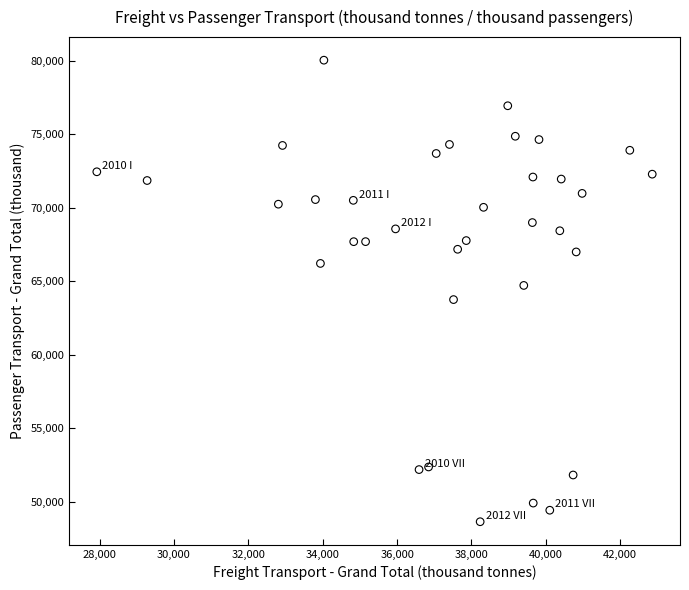

What is the range of Y values (max minus min)?

31388